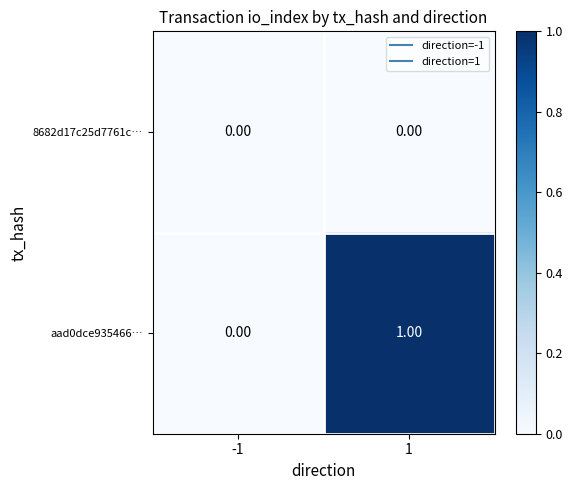

What is the total value across all series at 1?

1